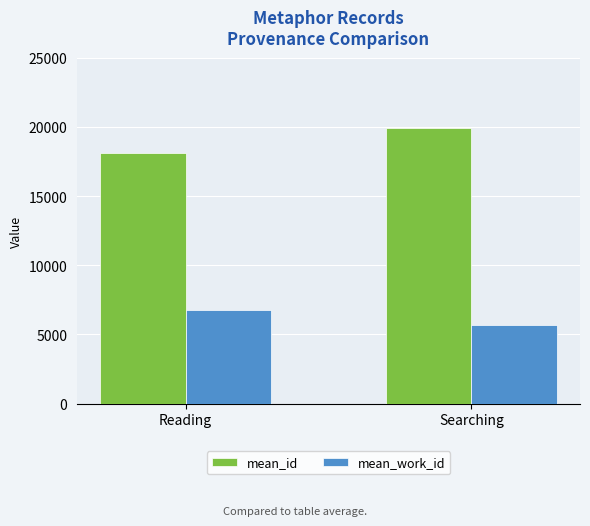

What is the label of the 1st bar from the right?

Searching